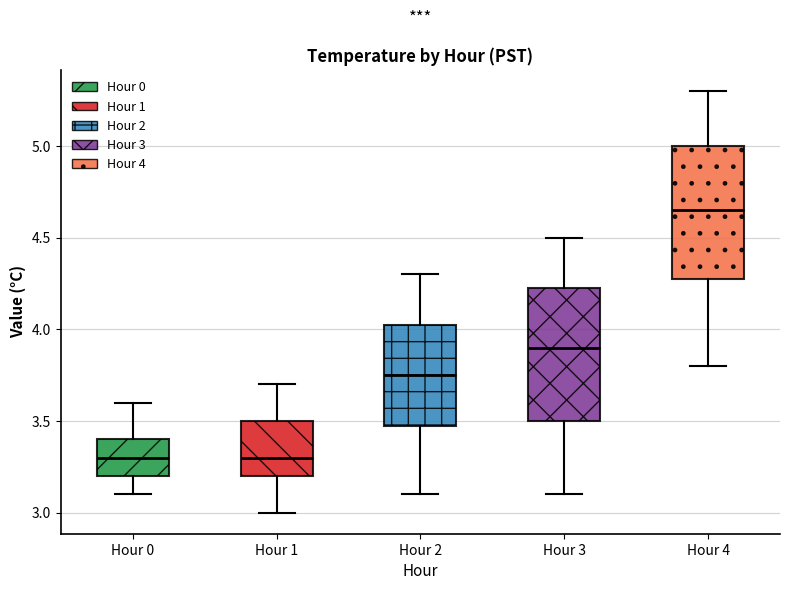

Where is the lower edge of the box for Hour 1 on the y-axis? The values are not printed on the chart, so give them approximately, as read against the axis.

3.20